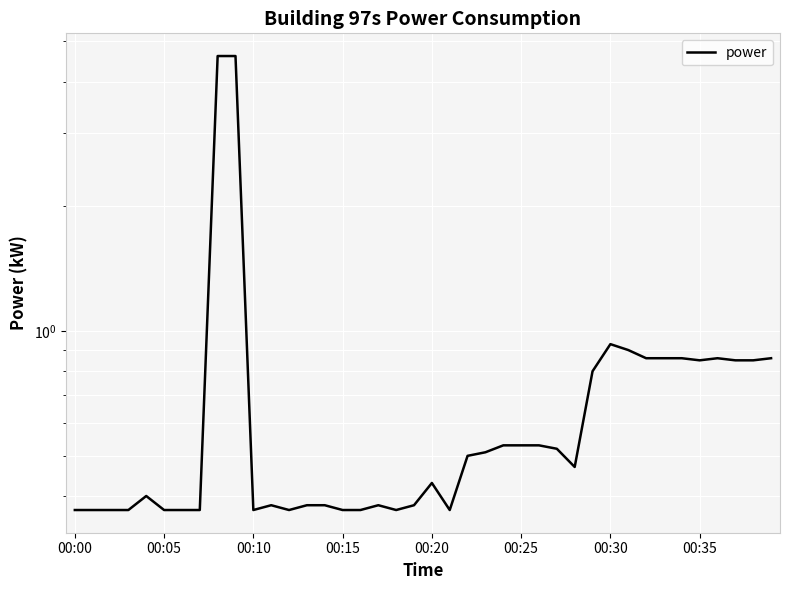

What is the greatest value displayed?

4.6